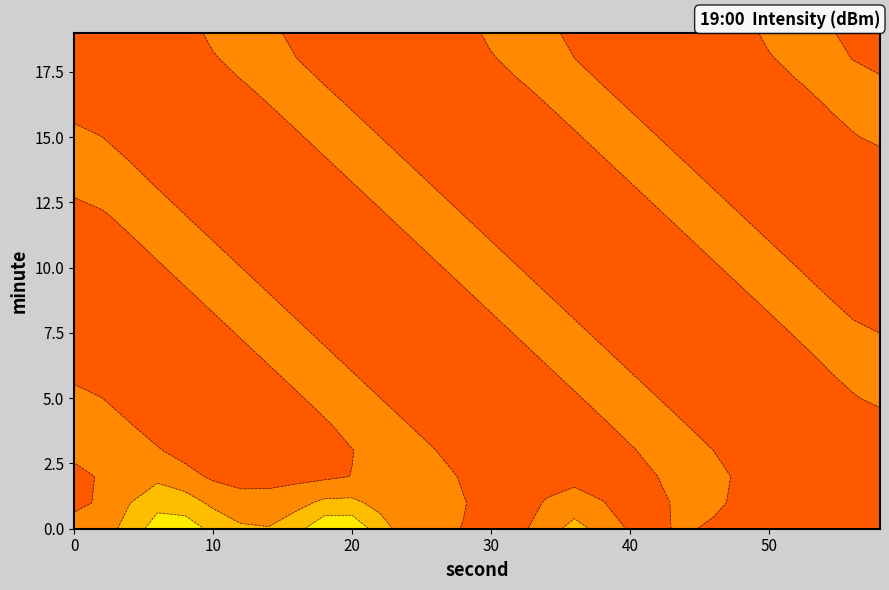

True or false: 48 has a value of -128.2 at 6.

True